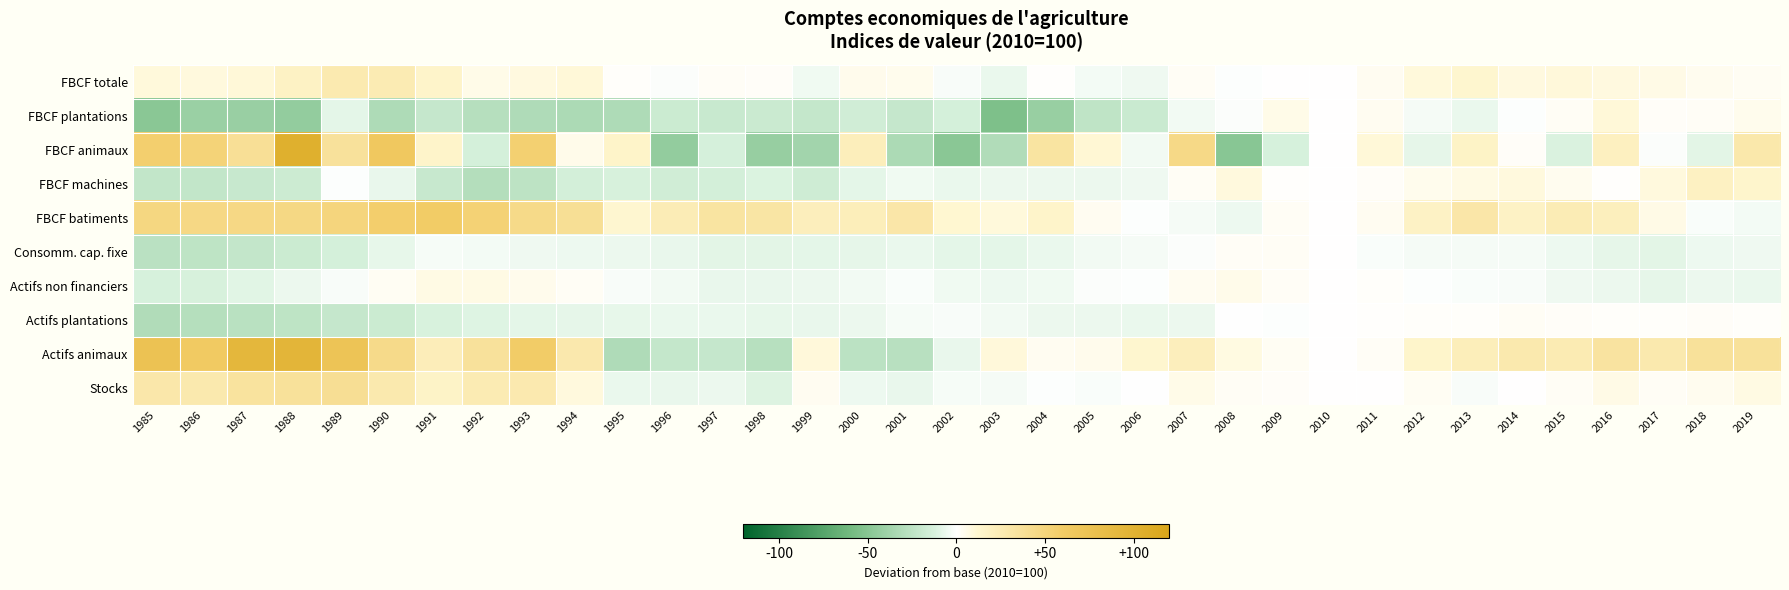

Reading left to right, list all the values displayed in this chart.

FBCF totale: 1985=9.0	1986=8.5	1987=10.2	1988=17.7	1989=26.4	1990=24.9	1991=14.9	1992=6.0	1993=8.1	1994=10.0	1995=1.1	1996=-1.1	1997=2.2	1998=1.5	1999=-4.3	2000=5.1	2001=4.5	2002=-1.9	2003=-6.3	2004=0.5	2005=-3.4	2006=-5.0	2007=2.4	2008=-0.8	2009=0.2	2010=0.0	2011=3.7	2012=9.2	2013=12.7	2014=8.0	2015=9.6	2016=8.0	2017=6.1	2018=3.8	2019=3.2
FBCF plantations: 1985=-48.4	1986=-41.1	1987=-41.5	1988=-44.1	1989=-8.3	1990=-31.5	1991=-20.7	1992=-28.0	1993=-31.0	1994=-32.4	1995=-31.4	1996=-18.0	1997=-19.5	1998=-18.3	1999=-21.5	2000=-15.6	2001=-21.1	2002=-14.0	2003=-54.2	2004=-41.9	2005=-23.9	2006=-18.9	2007=-4.0	2008=-1.3	2009=5.7	2010=0.0	2011=3.5	2012=-3.1	2013=-6.1	2014=-0.9	2015=2.7	2016=10.0	2017=1.9	2018=2.0	2019=4.2
FBCF animaux: 1985=56.1	1986=51.9	1987=38.4	1988=103.6	1989=35.8	1990=65.0	1991=14.8	1992=-14.0	1993=54.7	1994=5.5	1995=15.3	1996=-44.3	1997=-13.2	1998=-42.6	1999=-37.3	2000=21.7	2001=-32.5	2002=-48.7	2003=-30.4	2004=33.2	2005=11.2	2006=-4.2	2007=44.8	2008=-49.6	2009=-12.8	2010=0.0	2011=10.1	2012=-7.8	2013=16.5	2014=1.7	2015=-11.5	2016=19.5	2017=-0.9	2018=-8.4	2019=28.8
FBCF machines: 1985=-22.3	1986=-22.1	1987=-19.9	1988=-17.5	1989=-0.9	1990=-6.7	1991=-20.1	1992=-29.0	1993=-24.7	1994=-14.3	1995=-12.6	1996=-15.7	1997=-14.2	1998=-10.8	1999=-16.7	2000=-8.4	2001=-4.7	2002=-6.3	2003=-5.8	2004=-5.9	2005=-5.7	2006=-5.1	2007=2.4	2008=8.7	2009=0.8	2010=0.0	2011=1.9	2012=4.5	2013=6.7	2014=8.7	2015=4.0	2016=0.6	2017=8.6	2018=18.6	2019=13.9
FBCF batiments: 1985=47.6	1986=45.9	1987=45.9	1988=46.1	1989=49.3	1990=56.9	1991=59.7	1992=52.9	1993=43.9	1994=38.7	1995=12.4	1996=23.7	1997=32.8	1998=32.1	1999=21.1	2000=22.5	2001=30.3	2002=12.0	2003=8.9	2004=14.8	2005=3.3	2006=-0.7	2007=-3.0	2008=-5.5	2009=2.5	2010=0.0	2011=3.3	2012=17.1	2013=30.0	2014=17.3	2015=24.4	2016=20.8	2017=6.5	2018=-1.7	2019=-3.5
Consomm. cap. fixe: 1985=-25.9	1986=-23.9	1987=-21.8	1988=-18.1	1989=-14.0	1990=-7.0	1991=-2.4	1992=-3.3	1993=-5.0	1994=-5.4	1995=-6.0	1996=-6.8	1997=-8.7	1998=-8.6	1999=-8.3	2000=-7.7	2001=-6.3	2002=-8.3	2003=-8.1	2004=-6.2	2005=-3.9	2006=-3.2	2007=-1.2	2008=2.1	2009=2.6	2010=0.0	2011=-1.4	2012=-3.2	2013=-3.1	2014=-3.1	2015=-5.5	2016=-7.7	2017=-8.4	2018=-5.4	2019=-5.2
Actifs non financiers: 1985=-12.9	1986=-12.2	1987=-9.1	1988=-5.8	1989=-2.0	1990=3.0	1991=6.8	1992=6.8	1993=4.9	1994=2.4	1995=-2.2	1996=-3.9	1997=-6.7	1998=-7.0	1999=-6.0	2000=-4.1	2001=-1.5	2002=-4.5	2003=-5.4	2004=-4.4	2005=-1.2	2006=-0.6	2007=3.3	2008=5.3	2009=2.2	2010=0.0	2011=1.2	2012=-0.6	2013=-1.7	2014=-1.9	2015=-5.0	2016=-5.6	2017=-7.5	2018=-5.8	2019=-6.2
Actifs plantations: 1985=-30.2	1986=-28.4	1987=-26.7	1988=-24.3	1989=-20.8	1990=-17.8	1991=-12.0	1992=-10.0	1993=-8.3	1994=-7.8	1995=-7.5	1996=-6.5	1997=-6.5	1998=-7.0	1999=-7.0	2000=-5.7	2001=-2.7	2002=-1.9	2003=-4.0	2004=-6.0	2005=-5.7	2006=-6.5	2007=-5.8	2008=-0.3	2009=-0.5	2010=0.0	2011=0.6	2012=1.3	2013=1.2	2014=2.5	2015=1.6	2016=1.1	2017=1.0	2018=1.9	2019=1.3
Actifs animaux: 1985=74.2	1986=62.6	1987=92.2	1988=95.1	1989=72.0	1990=43.5	1991=22.7	1992=35.7	1993=59.3	1994=27.8	1995=-31.3	1996=-21.3	1997=-20.7	1998=-27.6	1999=9.7	2000=-25.5	2001=-26.8	2002=-7.0	2003=9.7	2004=3.3	2005=4.8	2006=13.0	2007=21.4	2008=7.8	2009=2.9	2010=0.0	2011=2.0	2012=14.1	2013=22.3	2014=27.2	2015=24.9	2016=33.4	2017=27.6	2018=36.3	2019=36.3
Stocks: 1985=29.4	1986=27.5	1987=34.4	1988=36.2	1989=39.1	1990=27.3	1991=16.2	1992=25.1	1993=26.8	1994=8.7	1995=-6.1	1996=-6.7	1997=-6.0	1998=-10.6	1999=3.4	2000=-5.2	2001=-6.7	2002=-2.8	2003=-2.8	2004=-0.6	2005=-1.6	2006=-0.3	2007=6.0	2008=2.7	2009=1.4	2010=0.0	2011=0.4	2012=2.9	2013=-2.1	2014=0.4	2015=2.5	2016=6.2	2017=2.8	2018=3.9	2019=7.4